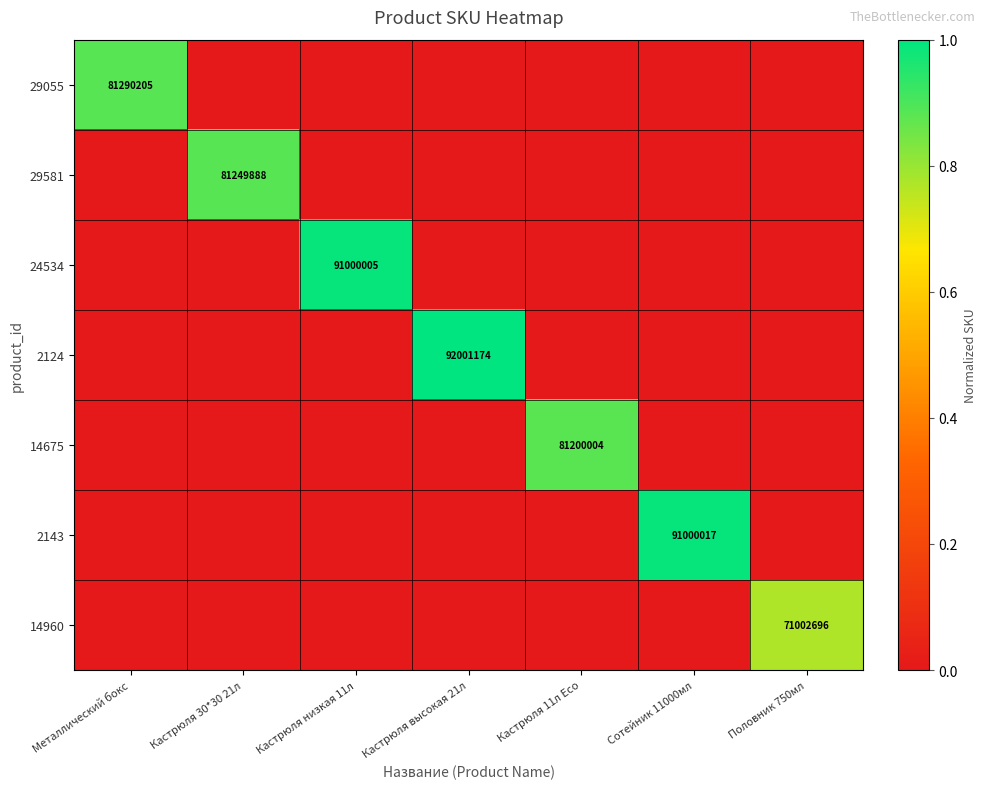

The 29581 series shows 81249888 at Кастрюля 30*30 21л. True or false?

True